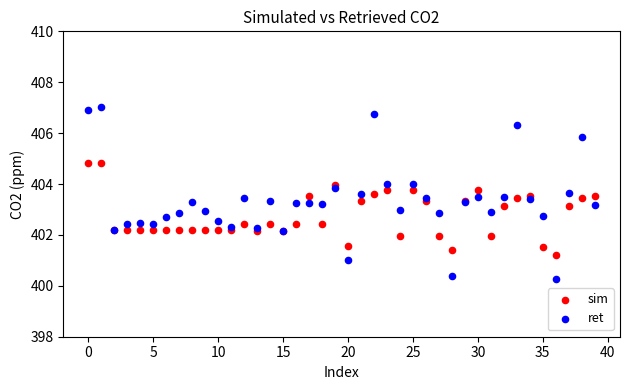

Which series contains the highest Y value?

ret